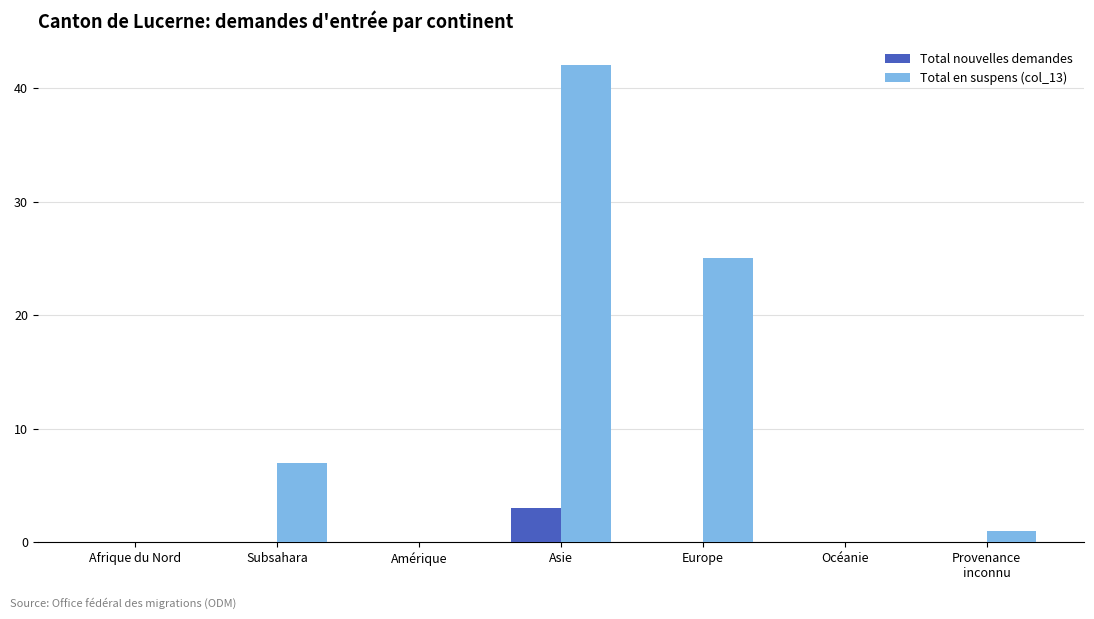

Which series has the largest range (max minus min)?

Total en suspens (col_13)